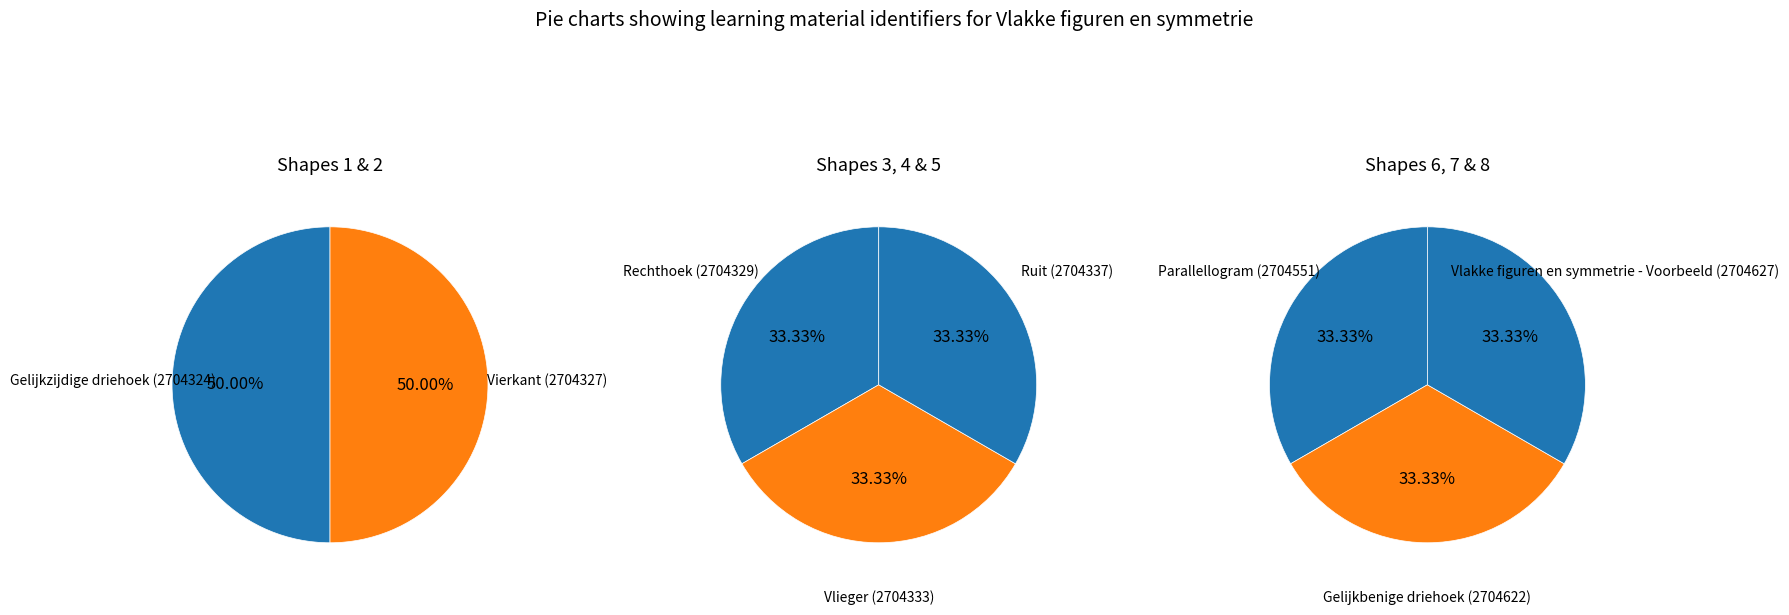

What is the largest slice in the pie chart?

Vlakke figuren en symmetrie - Voorbeeld